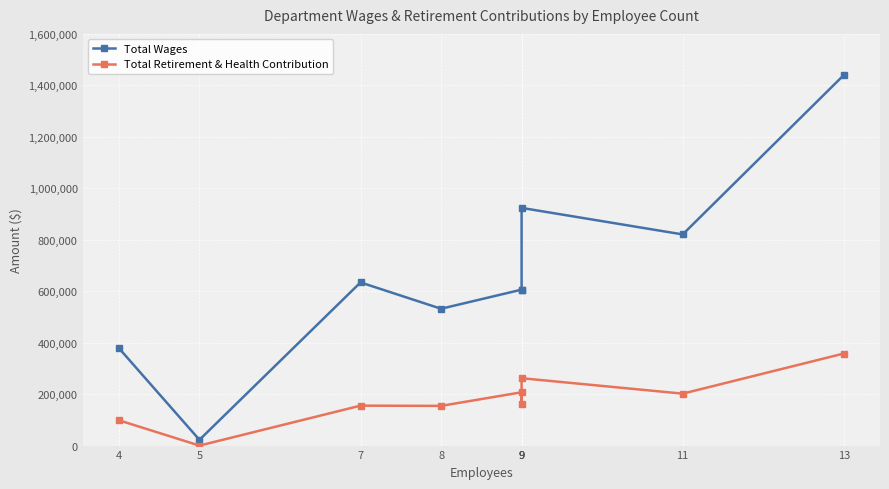

What value does the Total Retirement & Health Contribution series have at 11?

201821